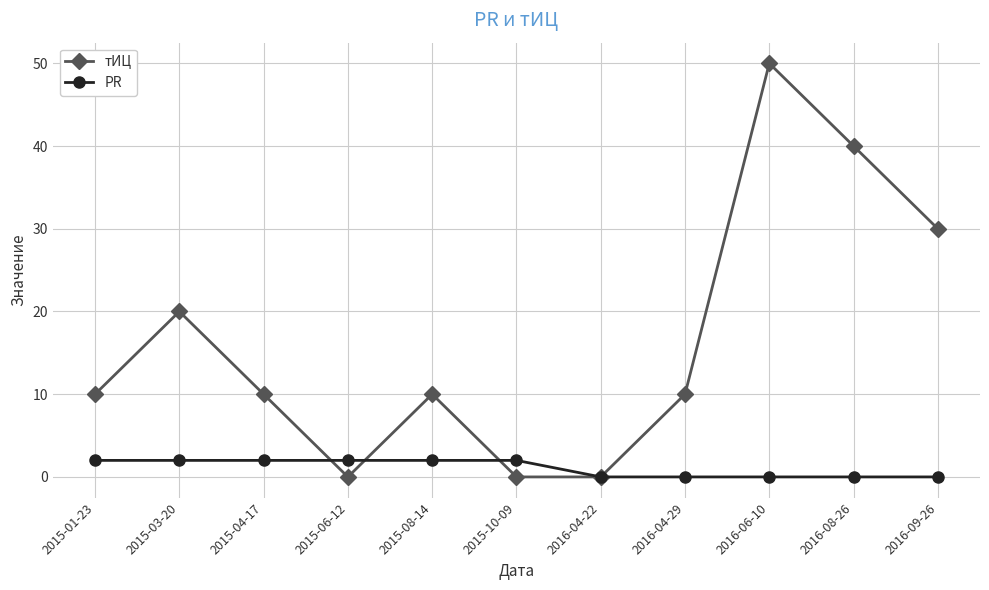

What is the greatest value displayed?

50